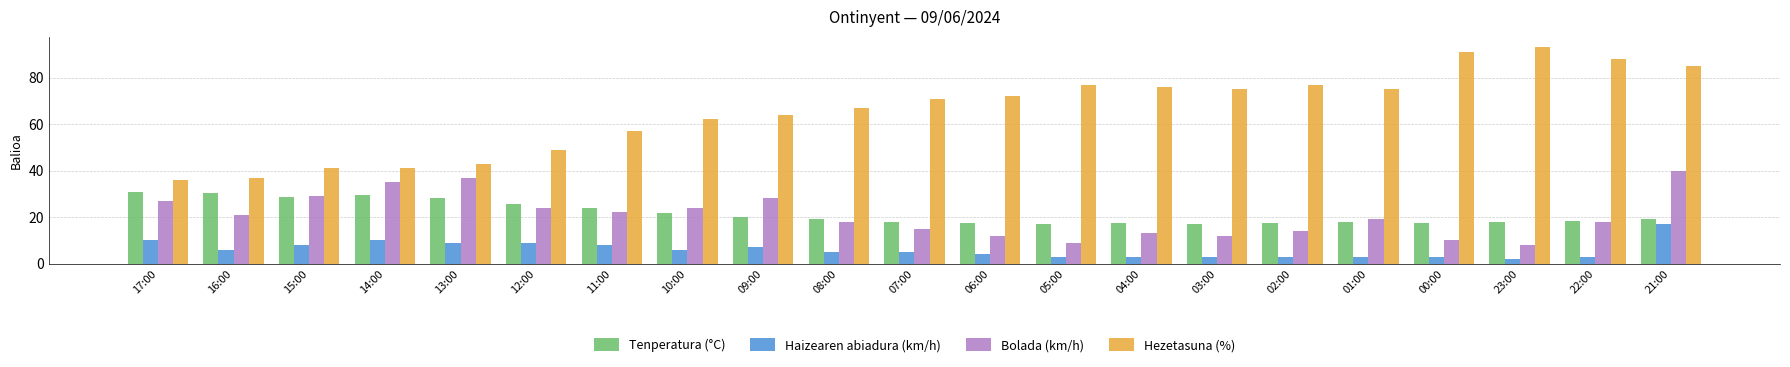

What is the smallest value displayed?

2.0